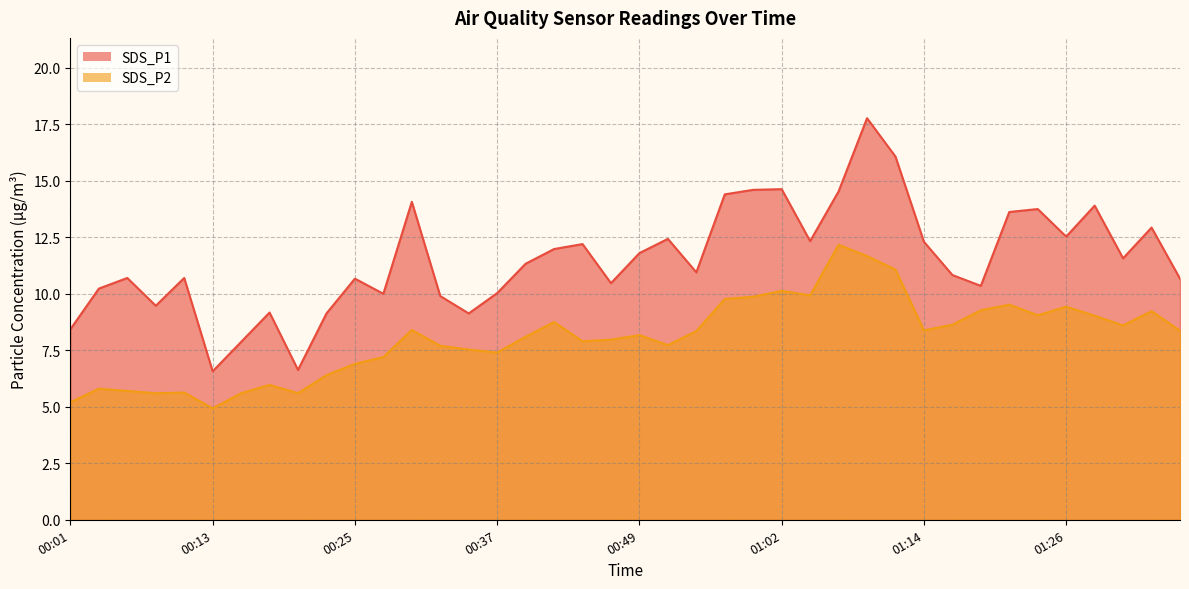

What is the difference between the maximum and second lowest values in the SDS_P1 series?

11.1